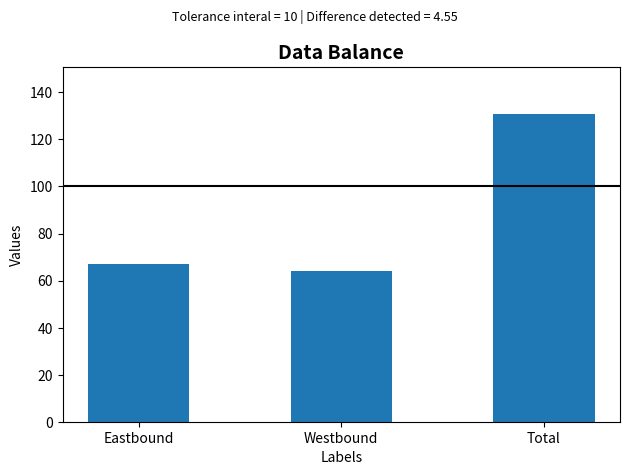

Is it true that the value at Total is 224?

False